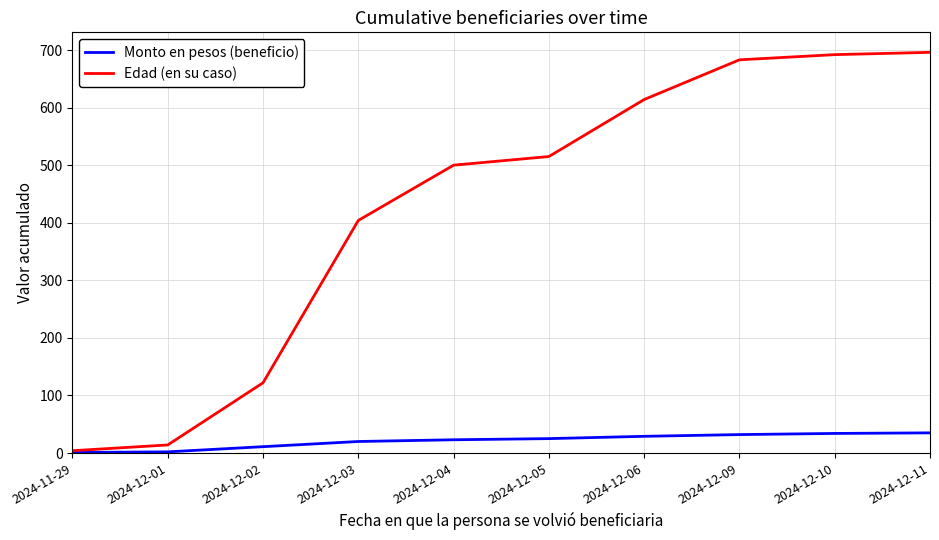

Count the number of data series in this chart.

2